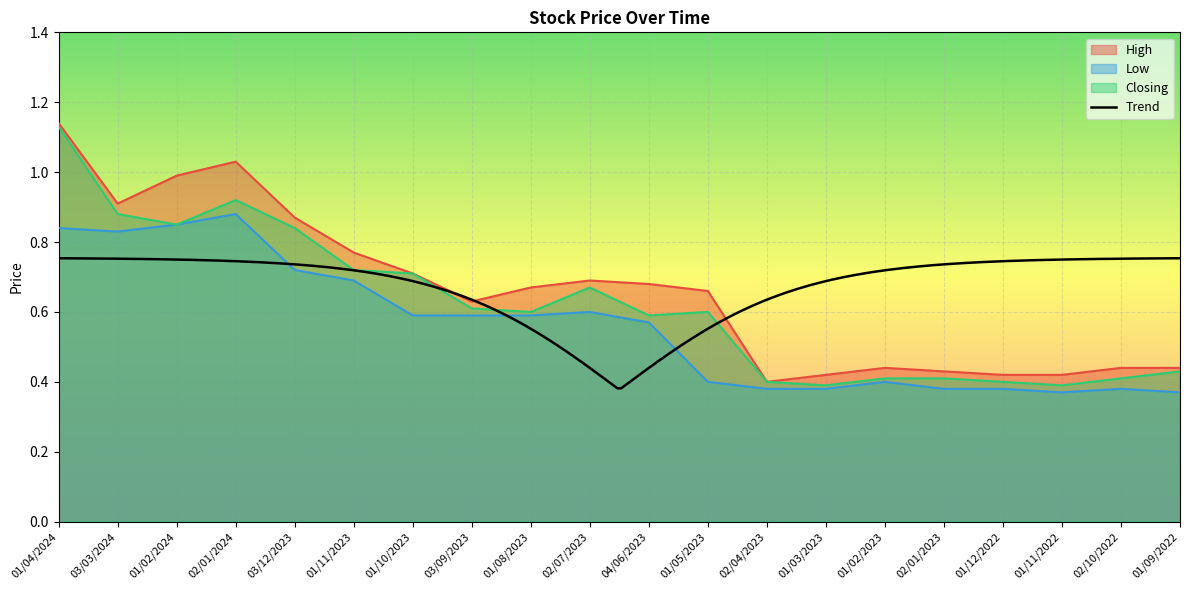

At which label is High closest to 0?

02/04/2023